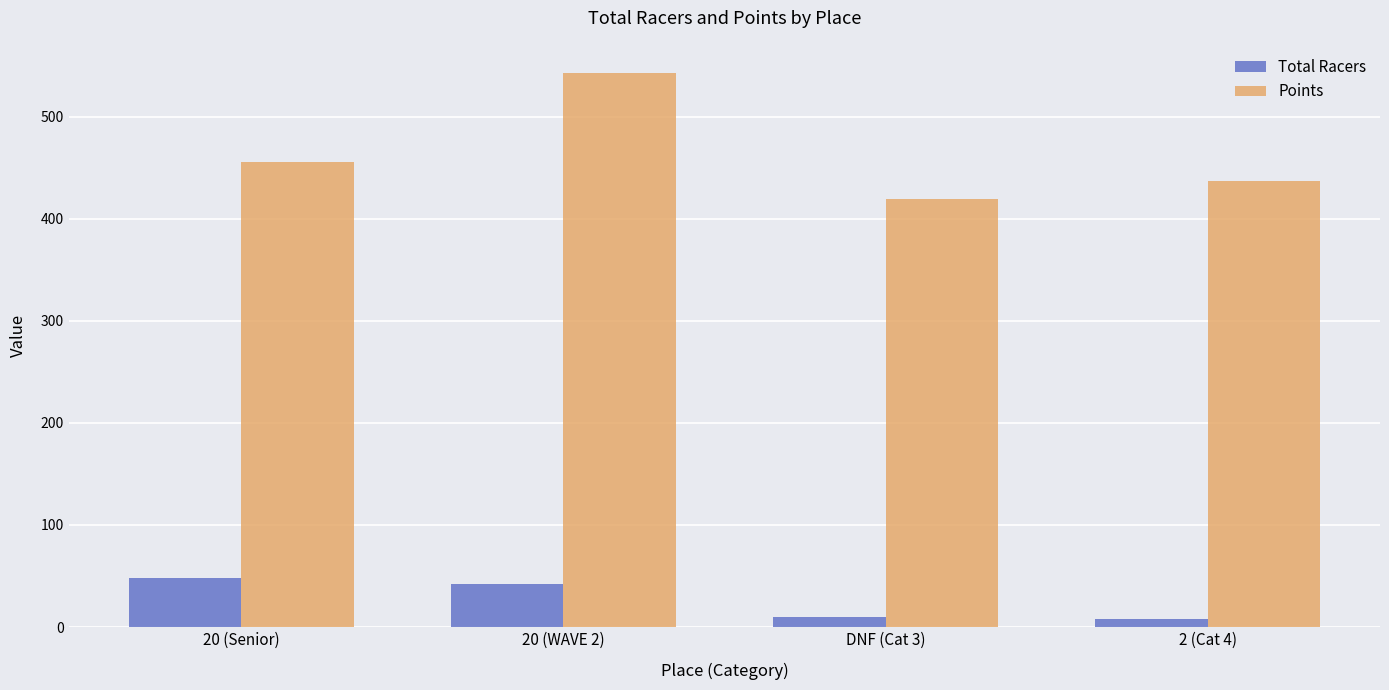

Which series has the widest spread of values?

Points